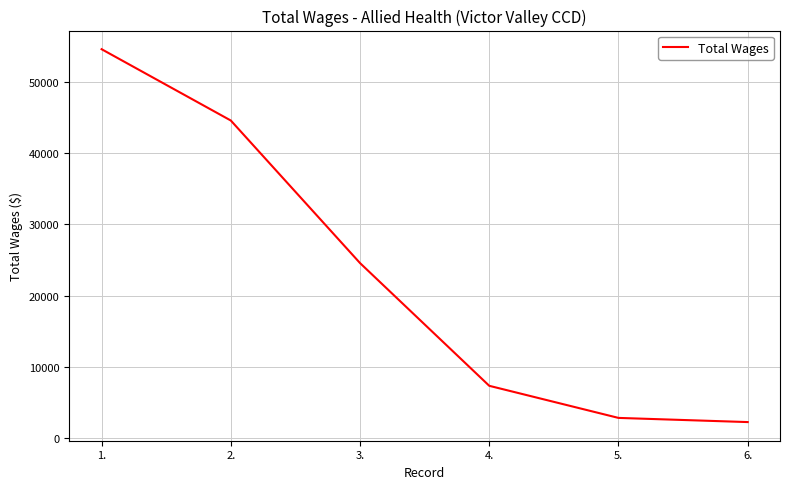

True or false: the data shows 1015 at 5..

False